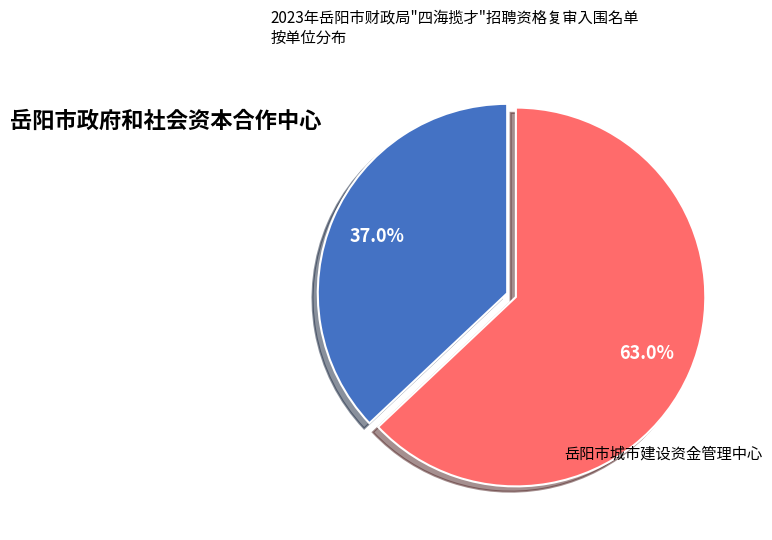

Count the number of slices in the pie.

2